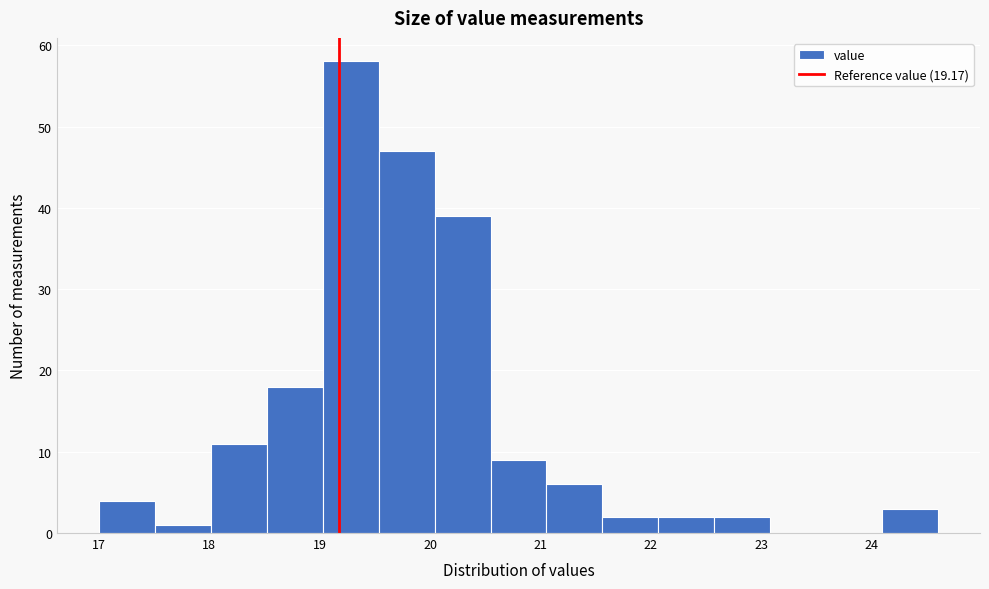

What is the height of the bar covering 22.6 to 23.1 on the x-axis? Neither the bar edges nor the heights are printed on the chart, so give them approximately, as read against the axes.

2